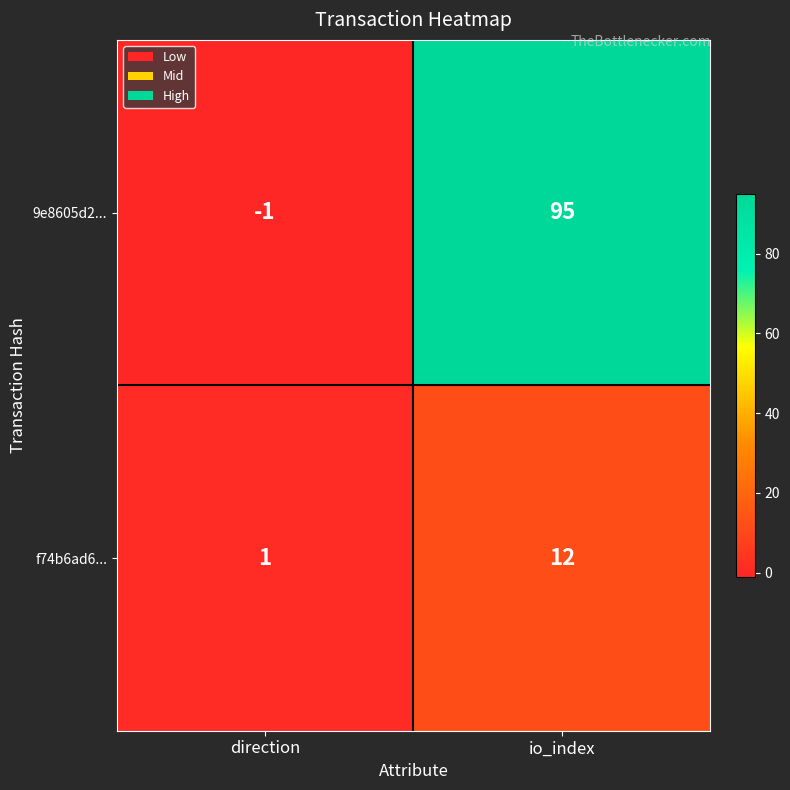

What is the total value across all series at io_index?

107